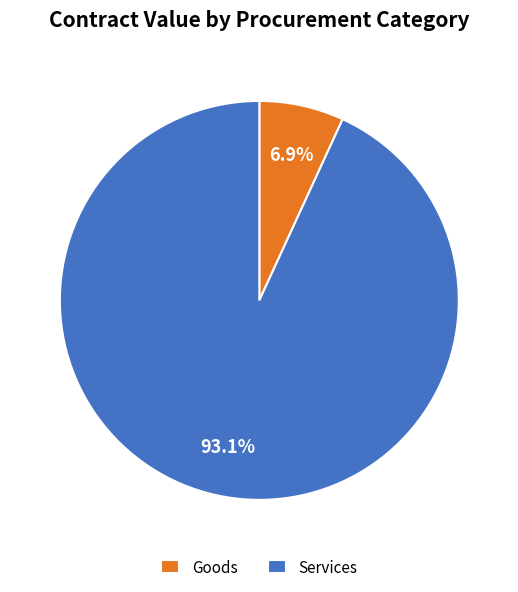

What percentage is NOT represented by Goods?

93.1%